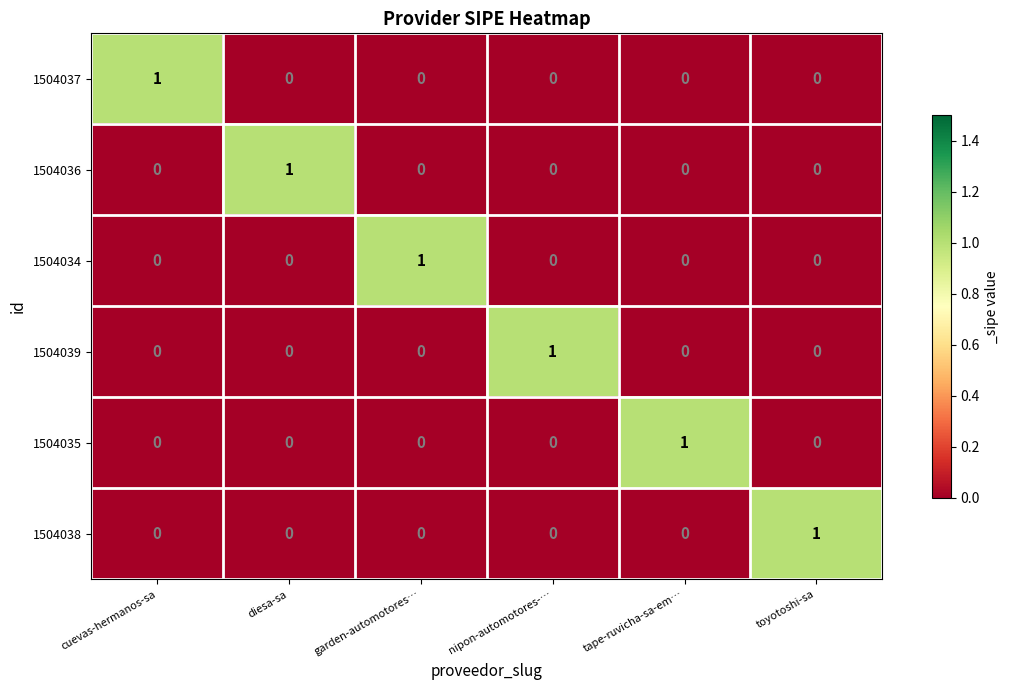

True or false: 1504037 has a value of 0 at tape-ruvicha-sa-em….

True